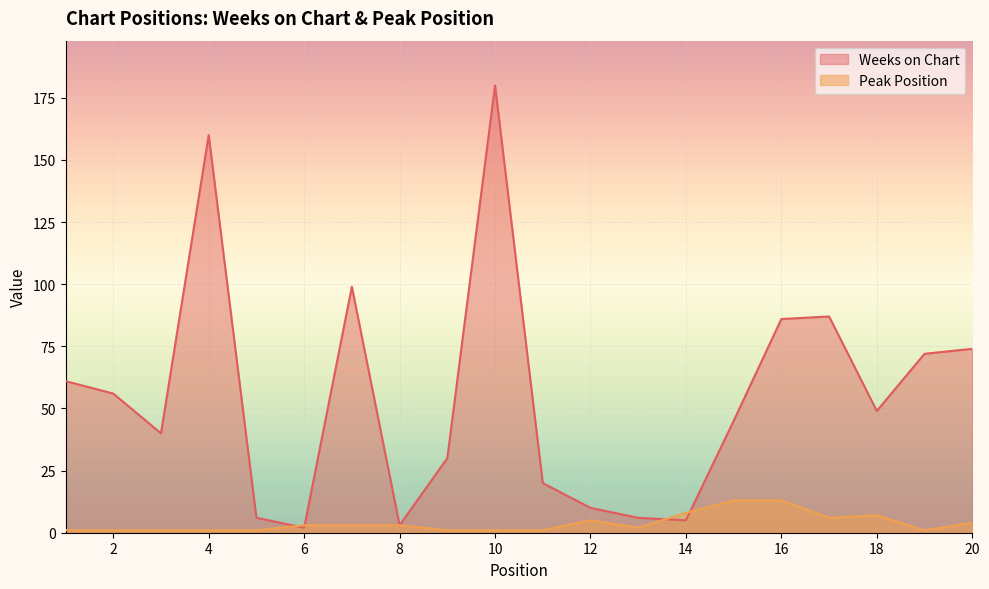

Which has a higher value, 2 or 11?

2